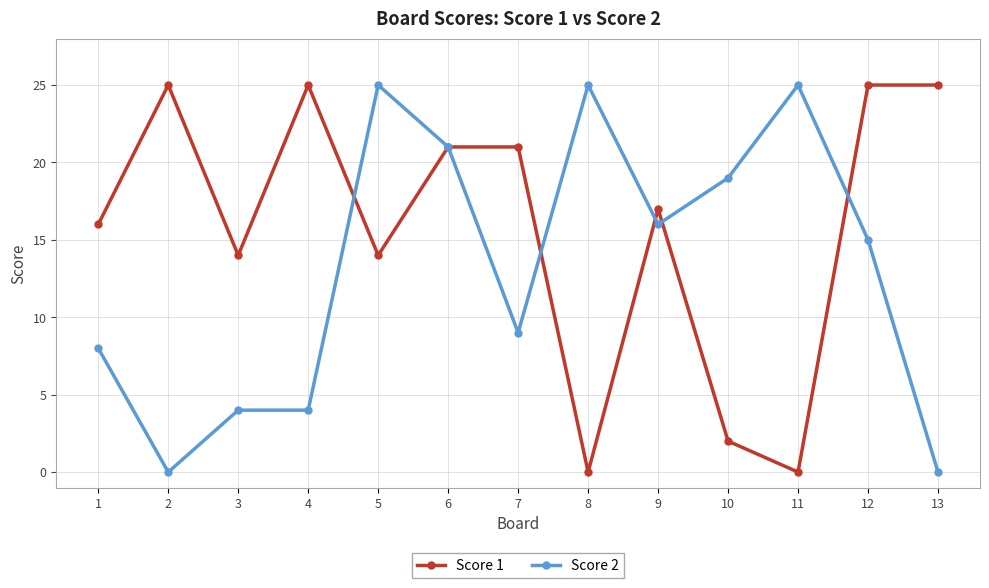

Is the value of Score 1 at 9 greater than the value of Score 2 at 2?

Yes